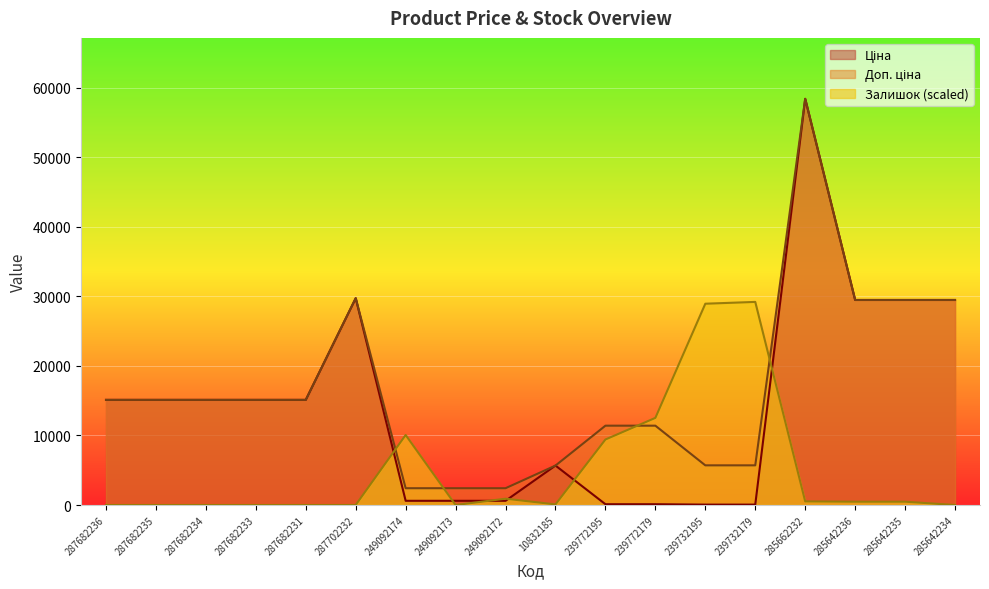

Which series has the largest total across all categories?

Доп. ціна